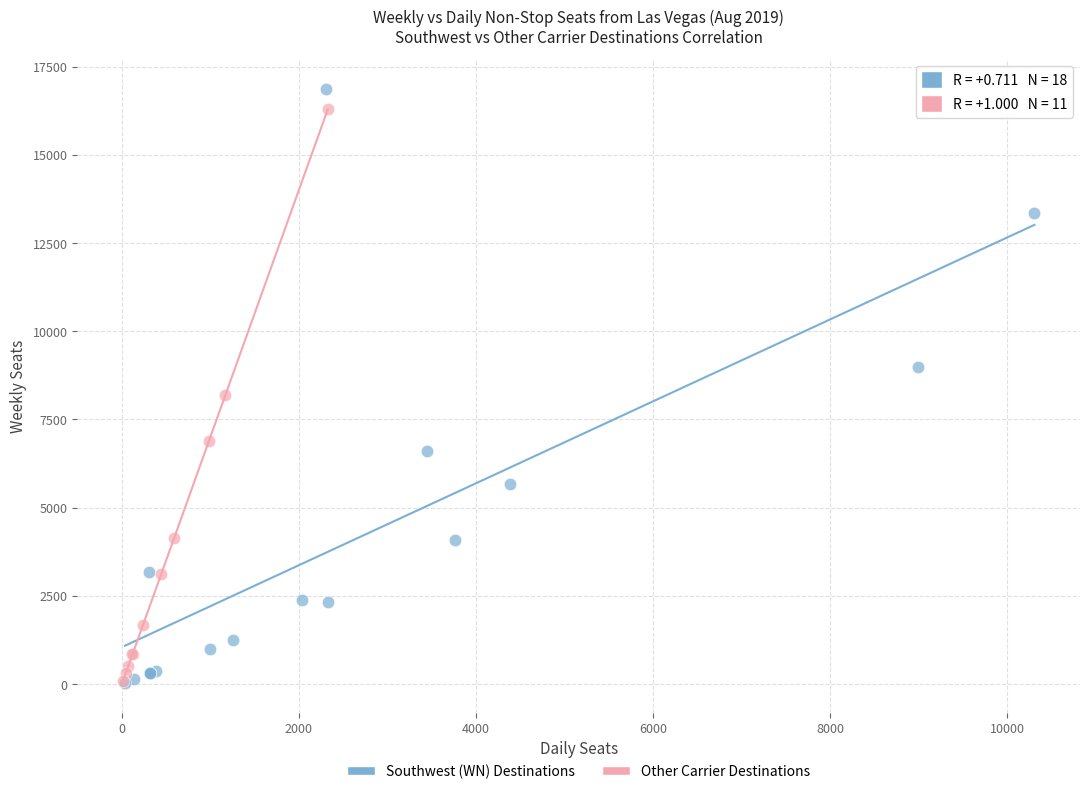

What are all the series names shown in the legend?

Southwest (WN) Destinations, Other Carrier Destinations